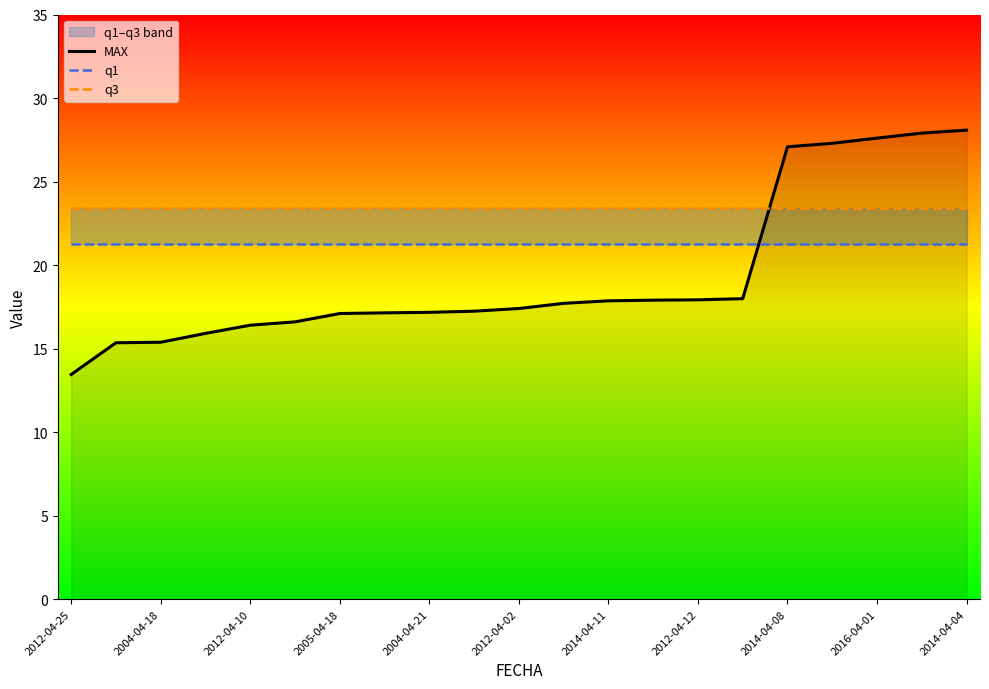

Is it true that MAX equals 5.4 at 2004-04-21?

False